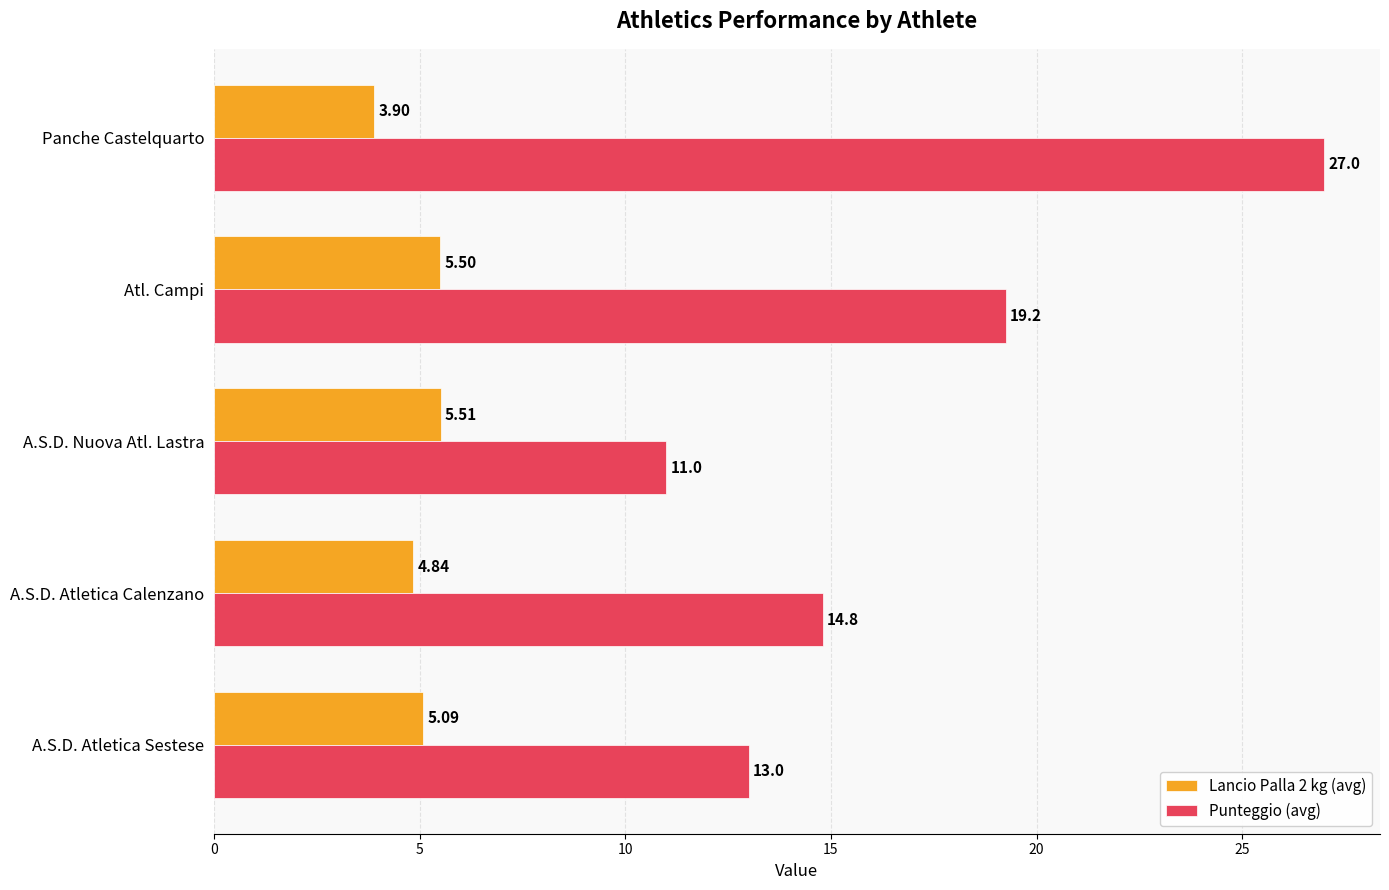

Which series has the largest range (max minus min)?

Punteggio (avg)